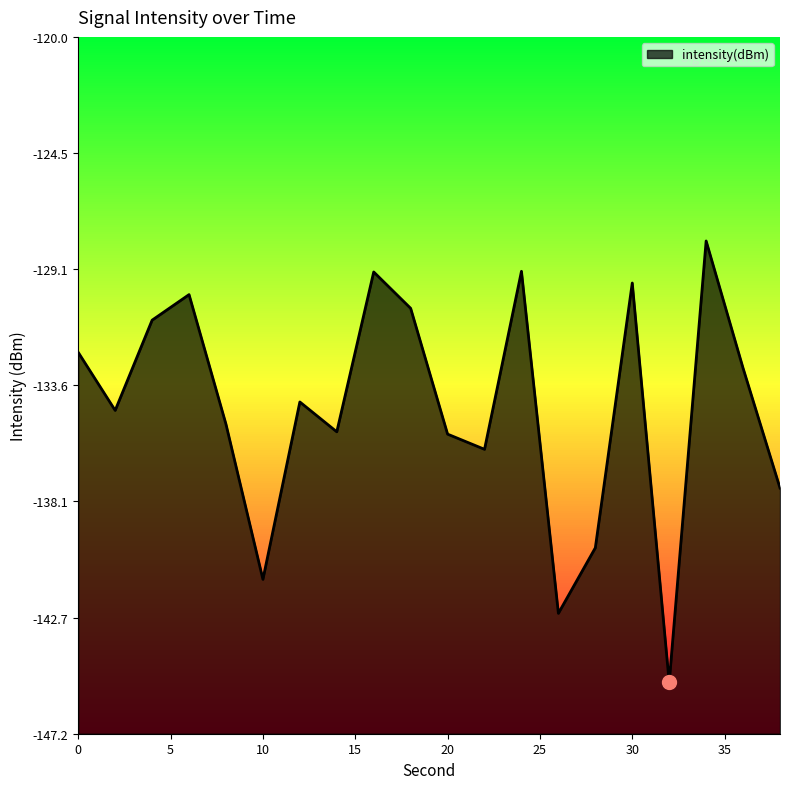

At which category does the chart reach its minimum across all series?

32